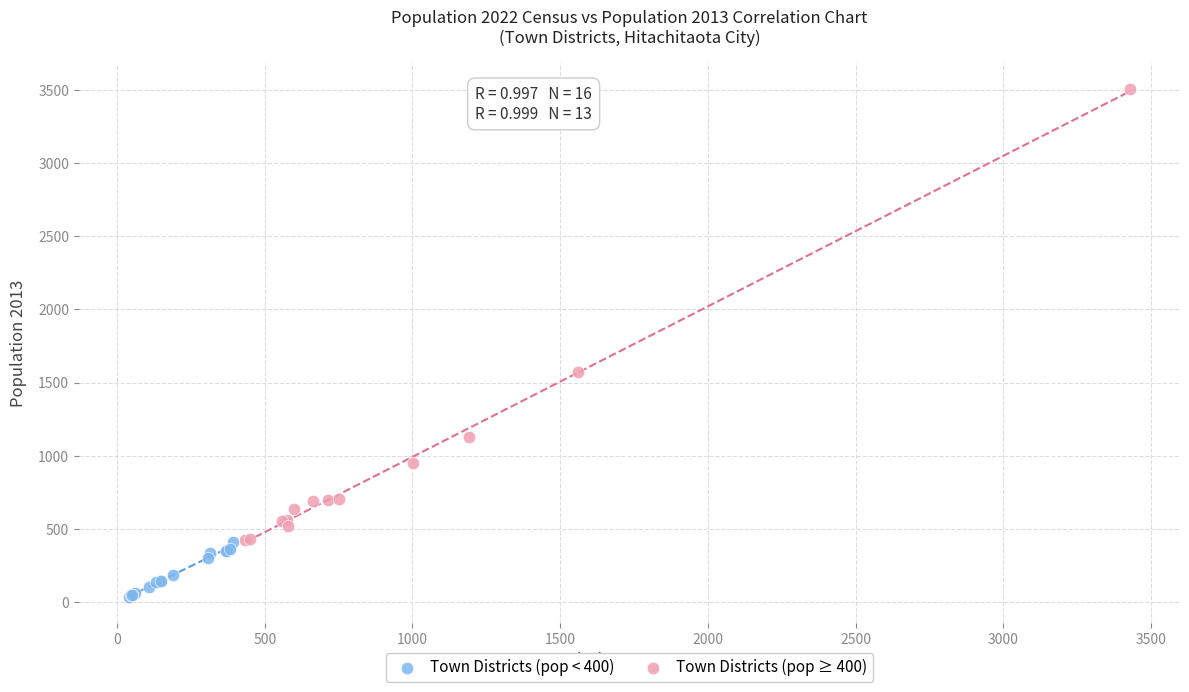

Which series reaches the minimum Y coordinate?

Town Districts (pop < 400)